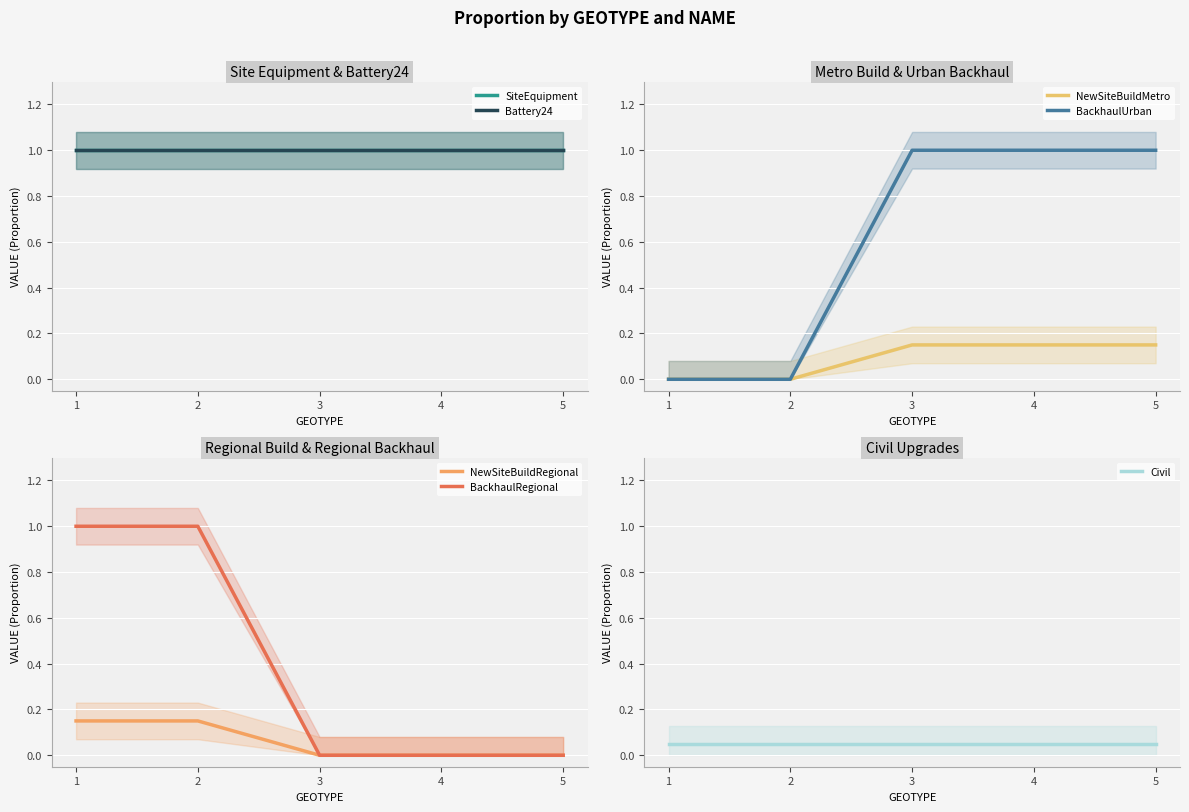

At which label is BackhaulUrban closest to 0?

1